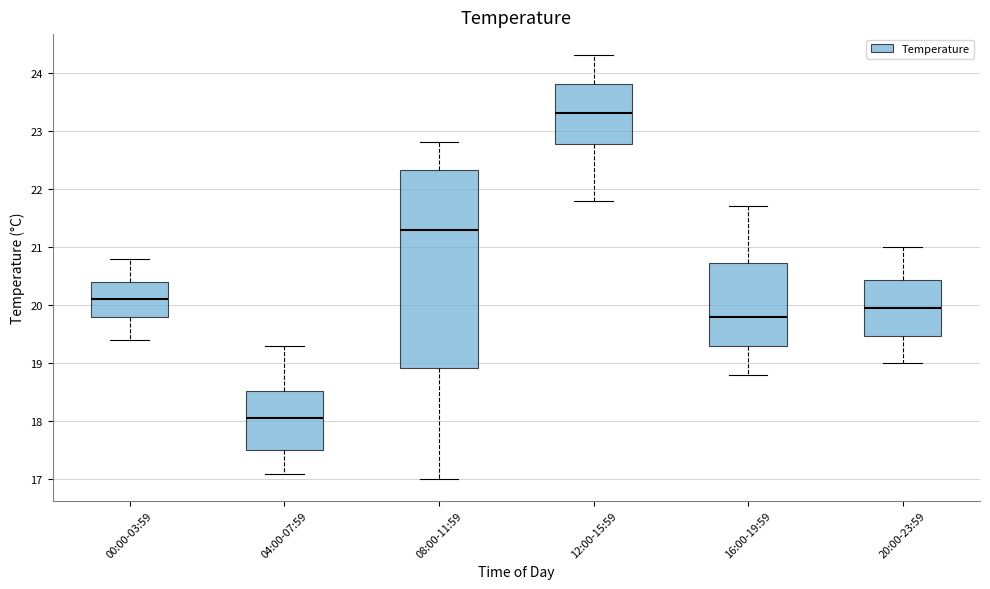

Comparing the boxes themselves (not the whiskers), which one is the tallest?

08:00-11:59